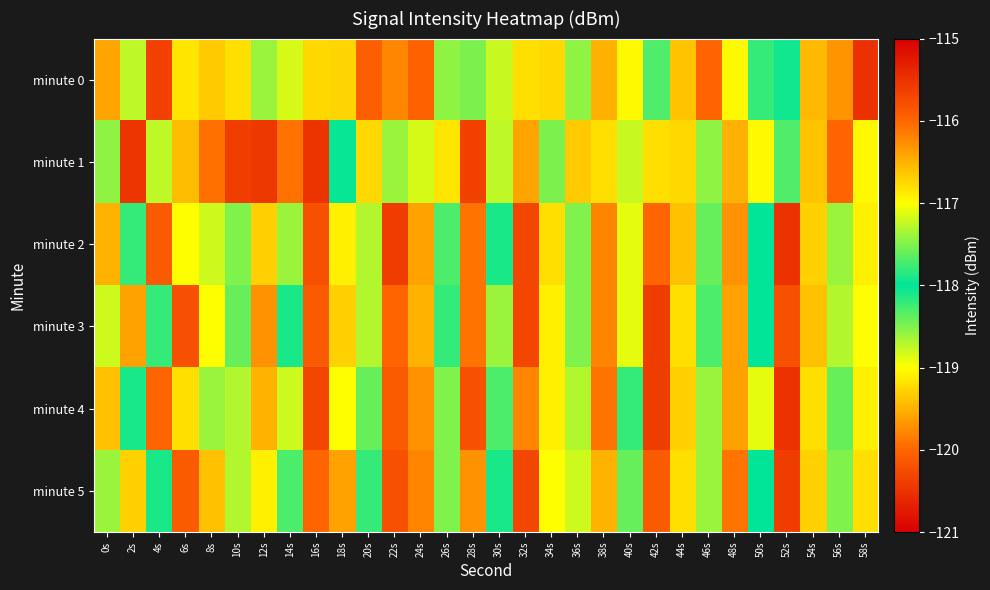

At which category is the sum across all series the highest?

46s